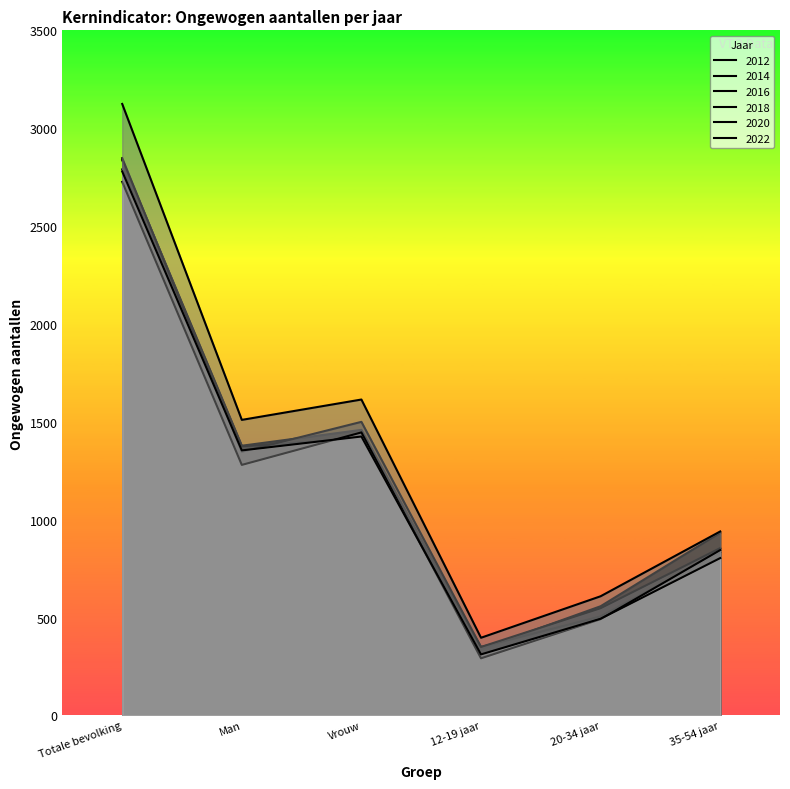

Where is the first local maximum for 2022?

Vrouw